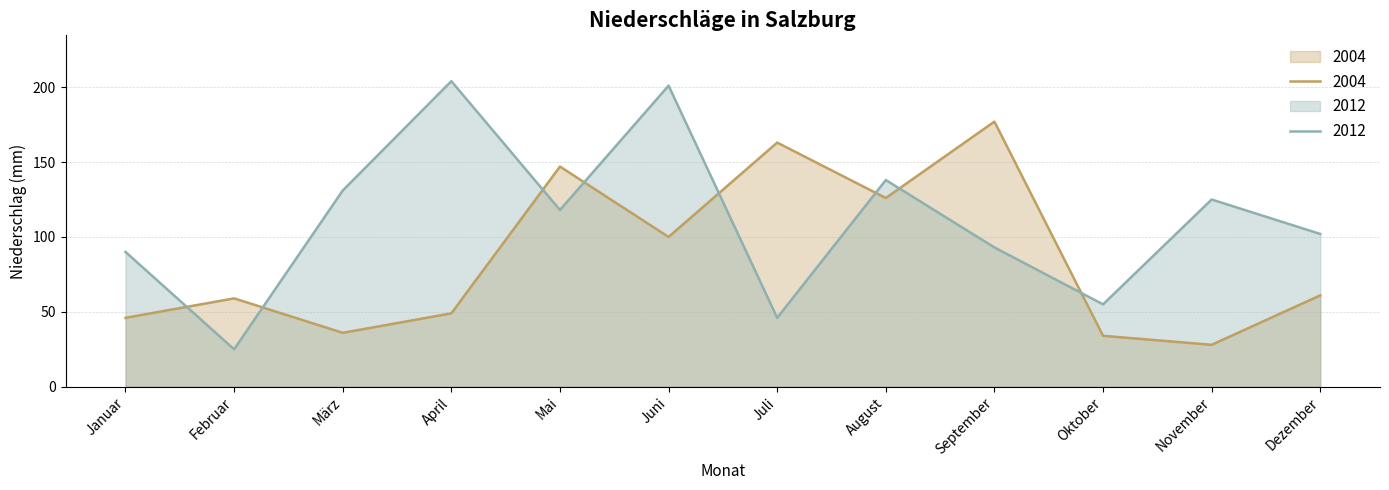

At which category does the chart reach its minimum across all series?

Februar